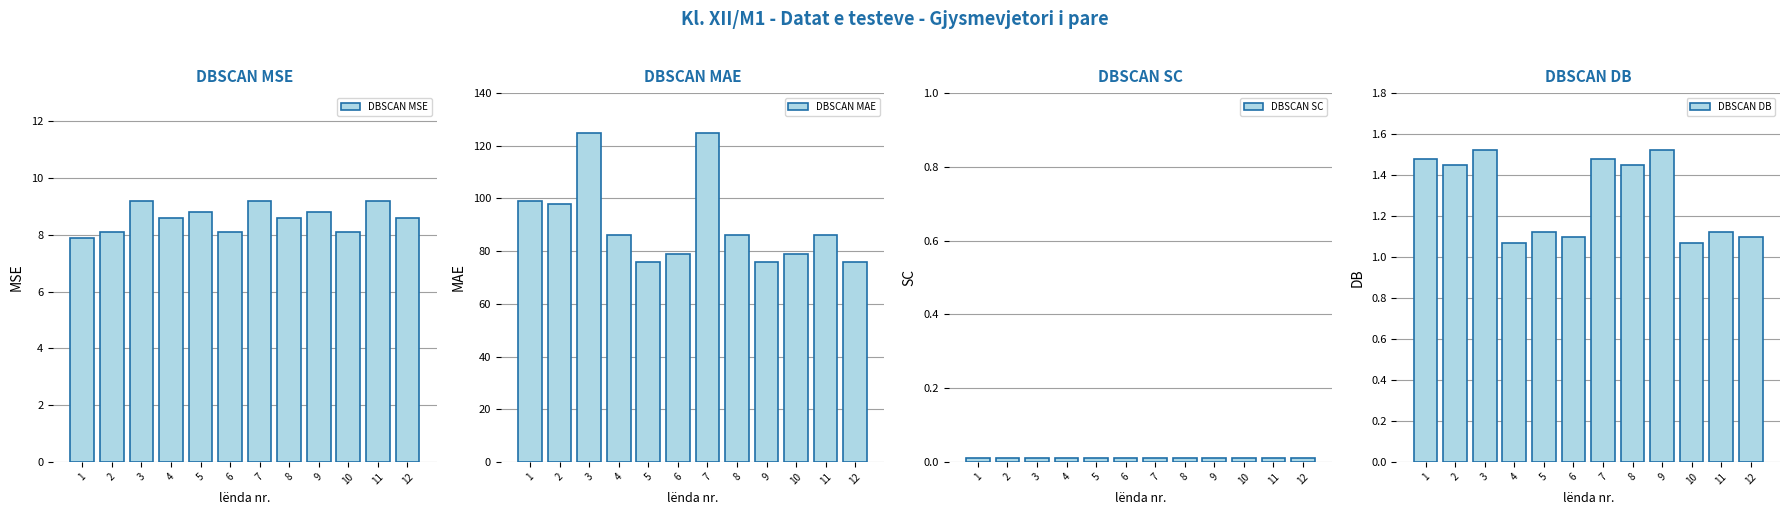

The DBSCAN SC series shows 0.0 at 1. True or false?

True